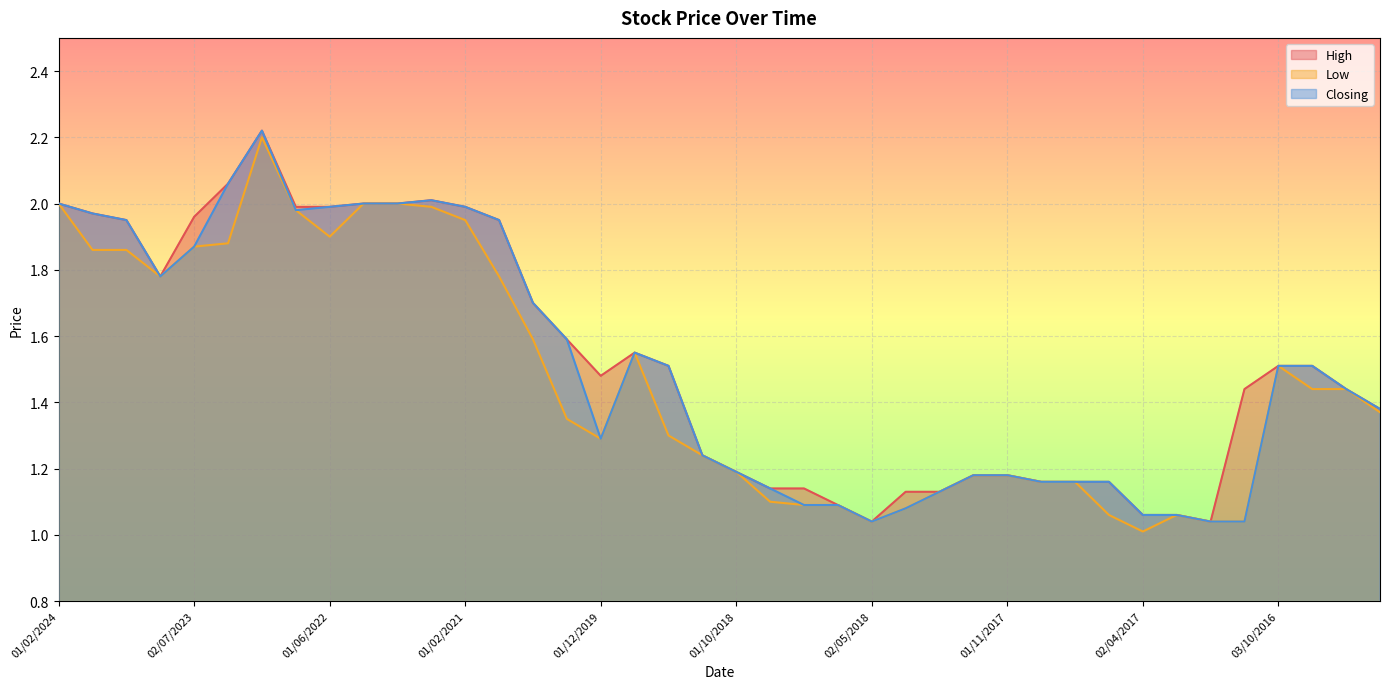

How many lines are shown in the chart?

3